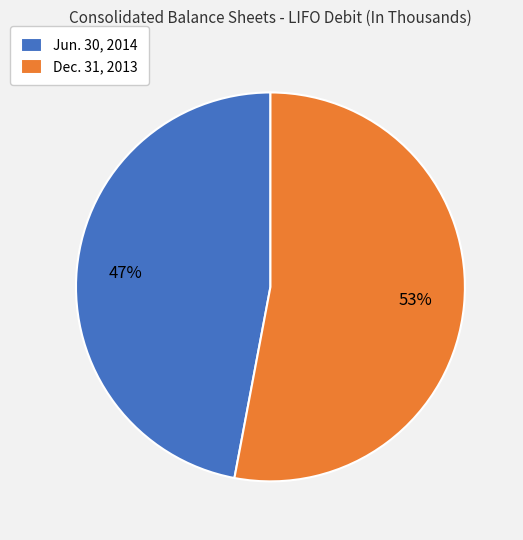

Which slice represents more than half of the pie?

Dec. 31, 2013